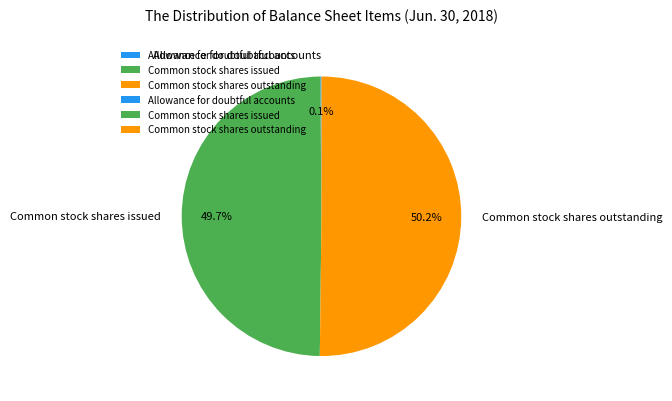

What percentage is NOT represented by Common stock shares outstanding?

49.8%